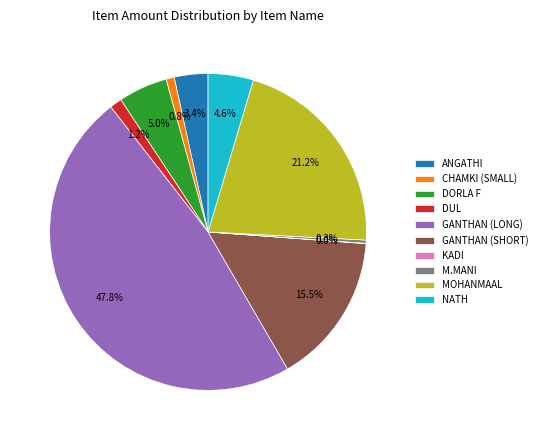

To the nearest percent, what percentage of the pie is MOHANMAAL?

21%